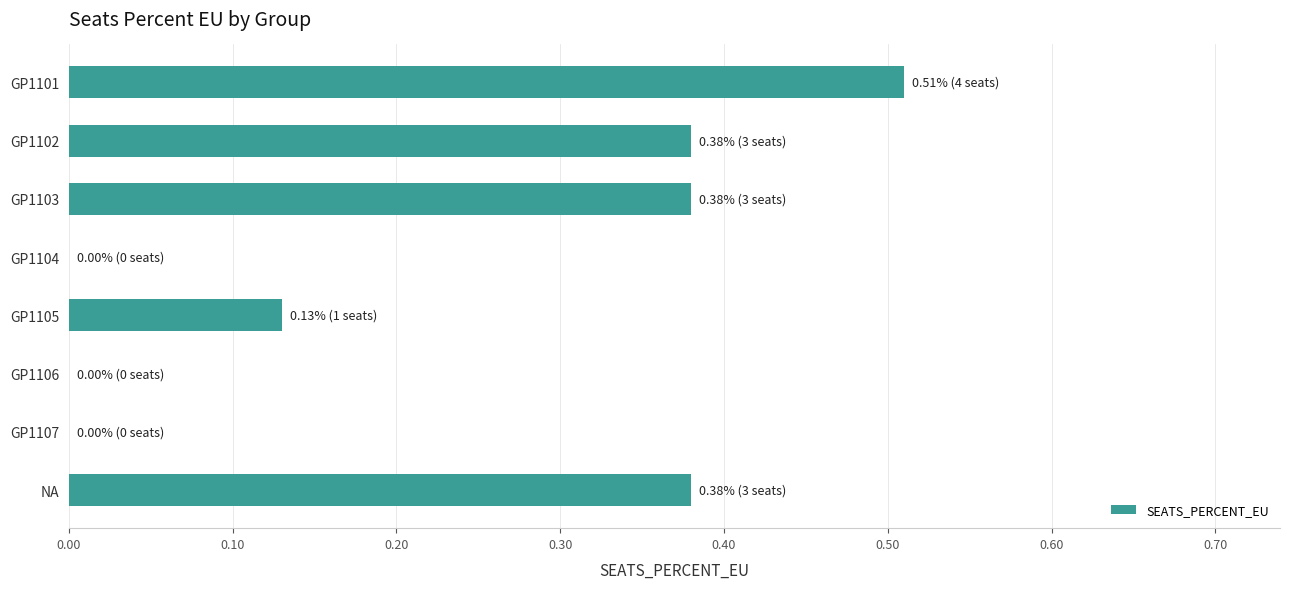

True or false: the data shows -0.2 at GP1106.

False